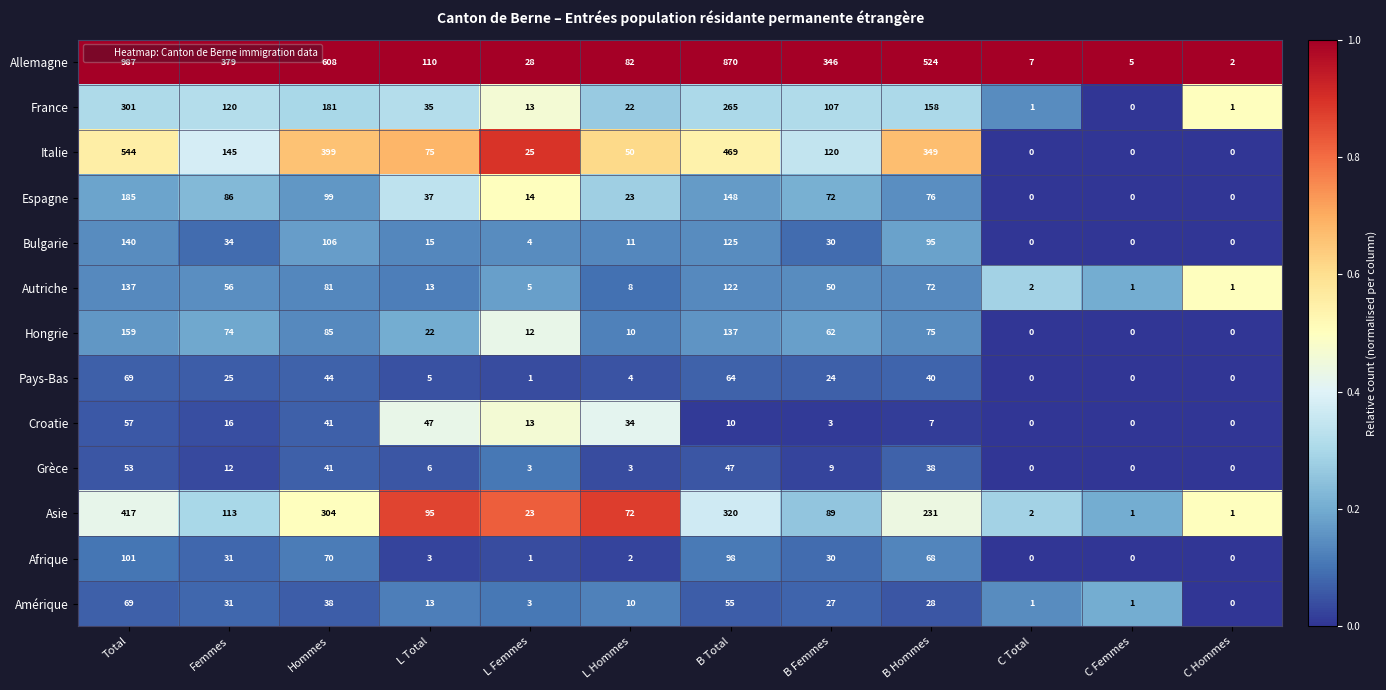

Rank the series at B Hommes from highest to lowest value.

Allemagne, Italie, Asie, France, Bulgarie, Espagne, Hongrie, Autriche, Afrique, Pays-Bas, Grèce, Amérique, Croatie